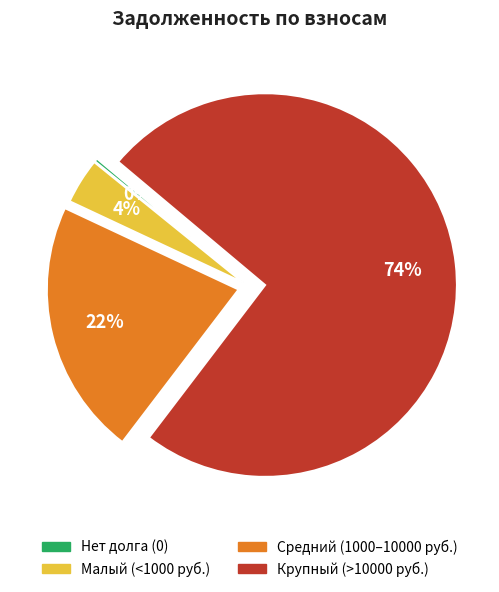

To the nearest percent, what is the difference between the largest and smallest slice percentages?

74%